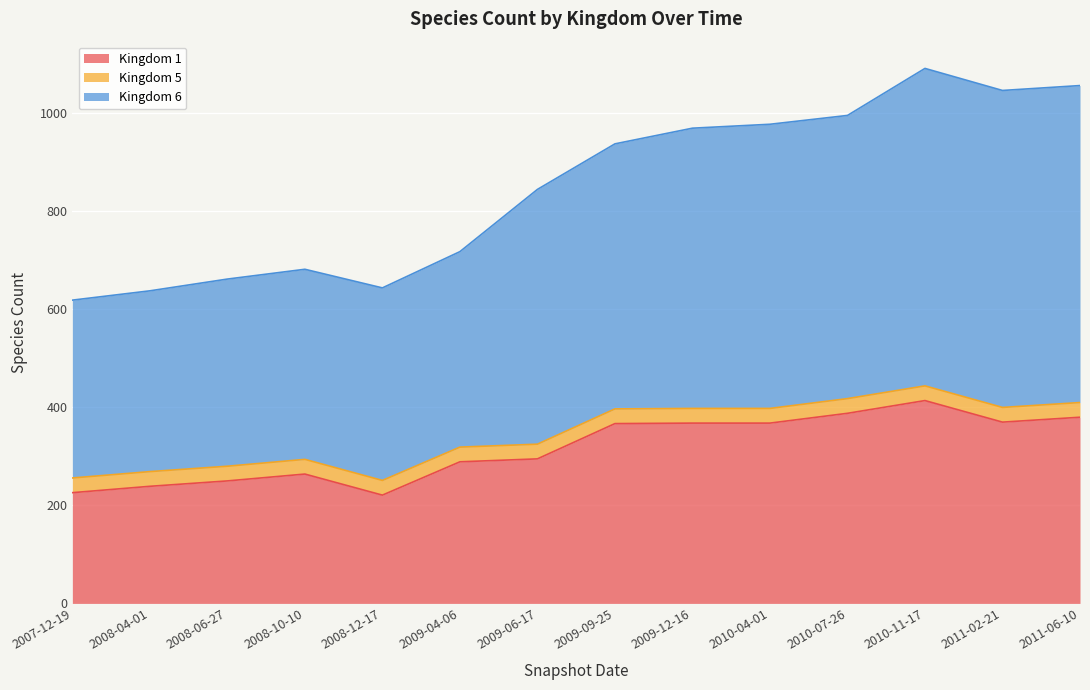

What is the difference between the maximum and minimum values in the Kingdom 1 series?

193